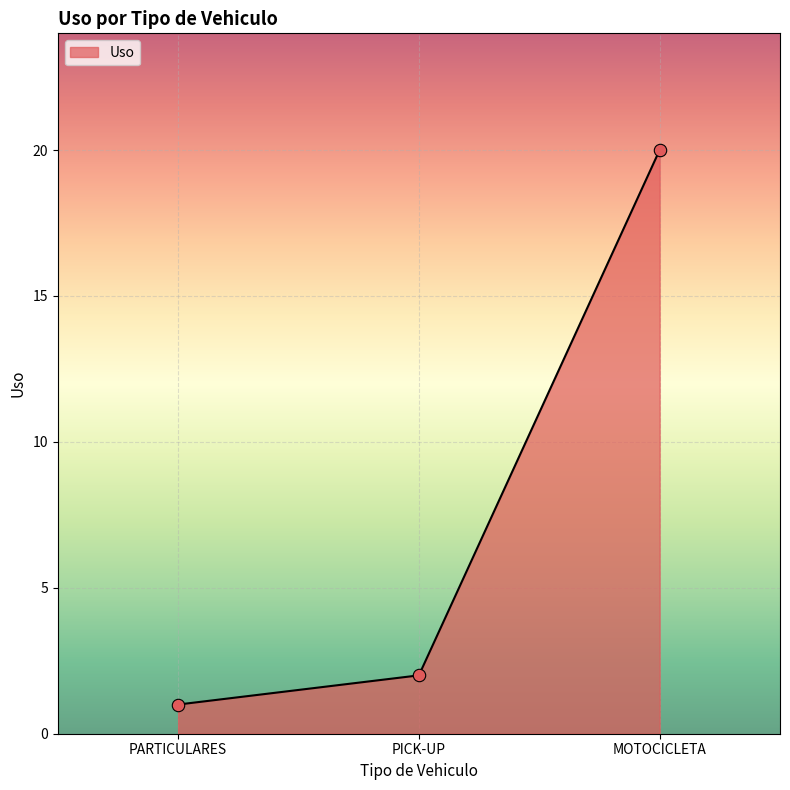

Which has a higher value, MOTOCICLETA or PARTICULARES?

MOTOCICLETA